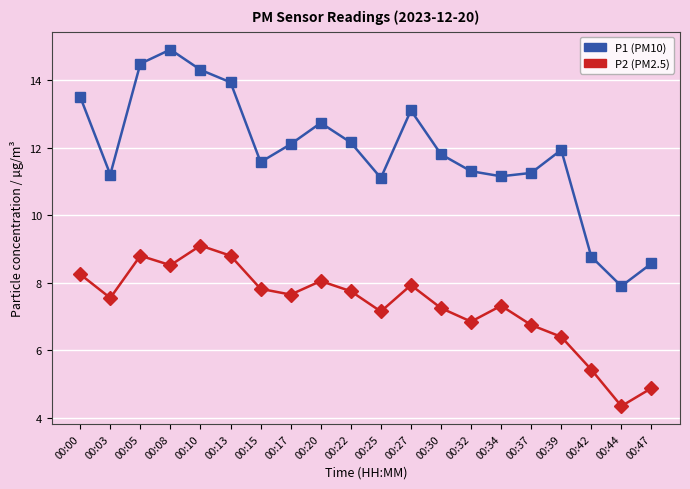

What is the difference between the second highest and minimum values in the P1 (PM10) series?

6.6